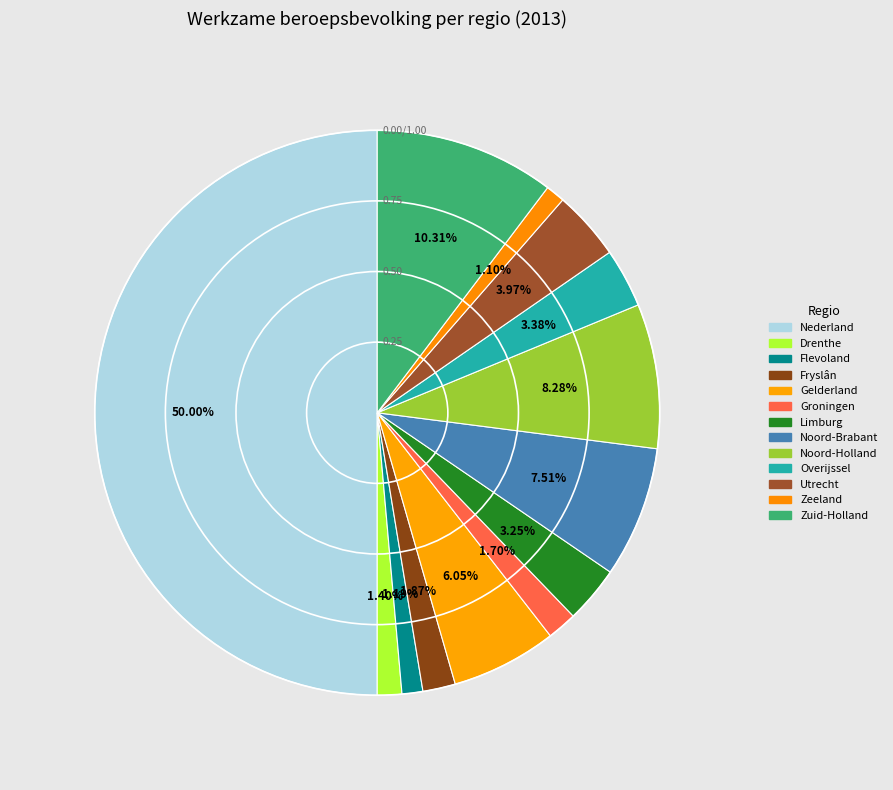

What is the change in value from Limburg to Overijssel?

+22000